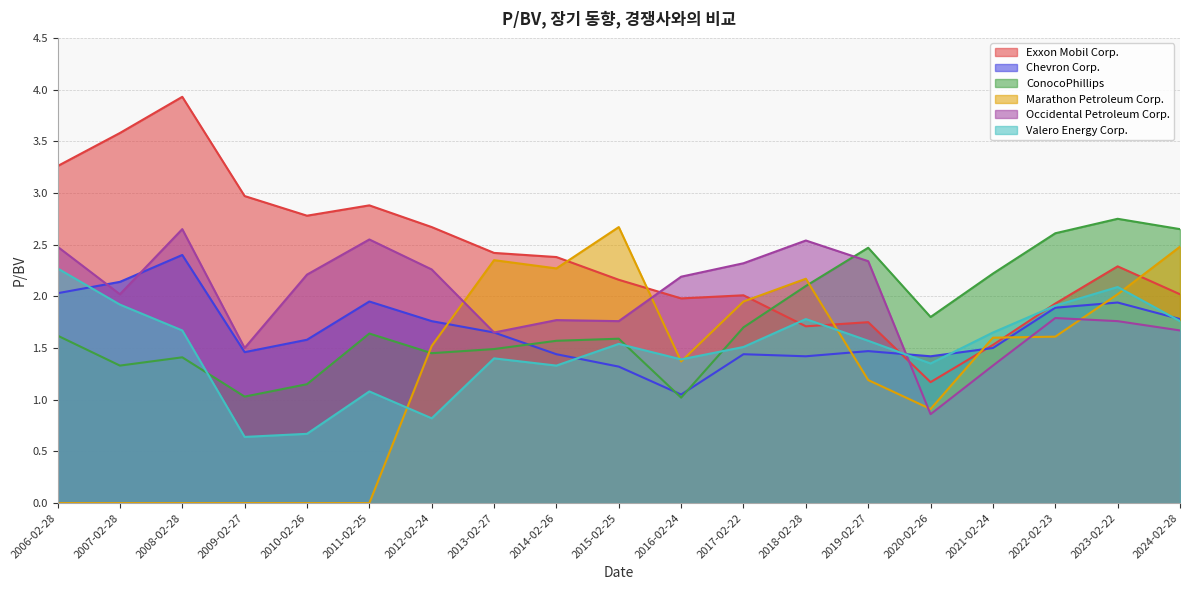

What is the value of the Occidental Petroleum Corp. point at the 17th from the left?

1.8